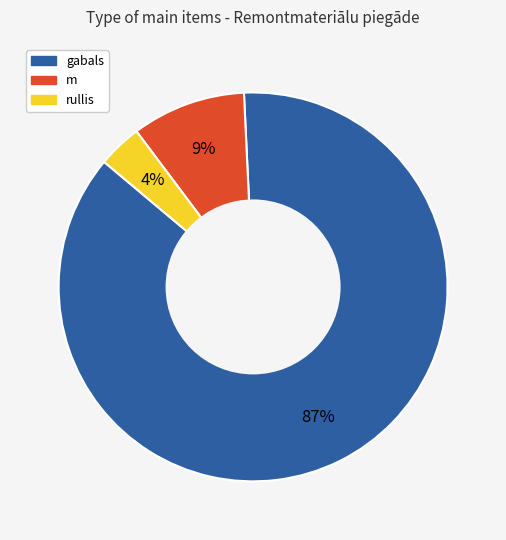

What is the smallest slice in the pie chart?

rullis